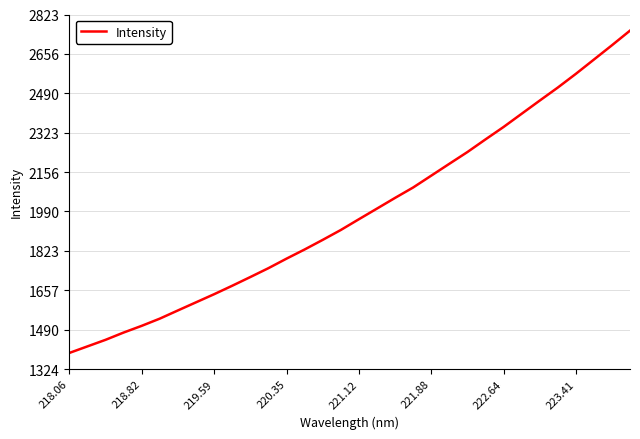

What is the difference between the maximum and minimum values?

1362.4